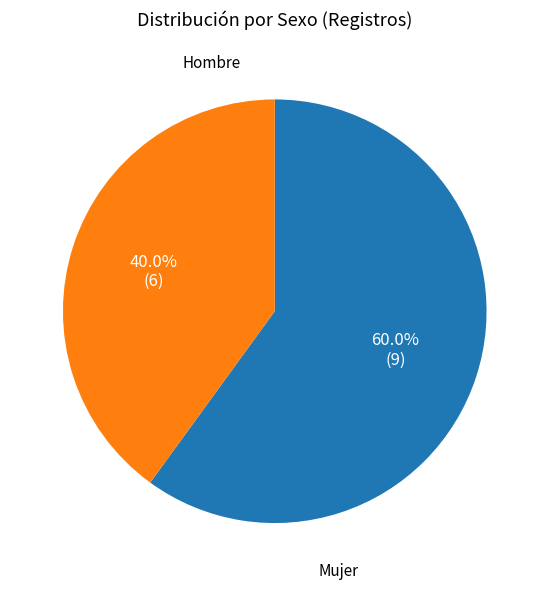

Is there a majority slice in this chart?

Yes